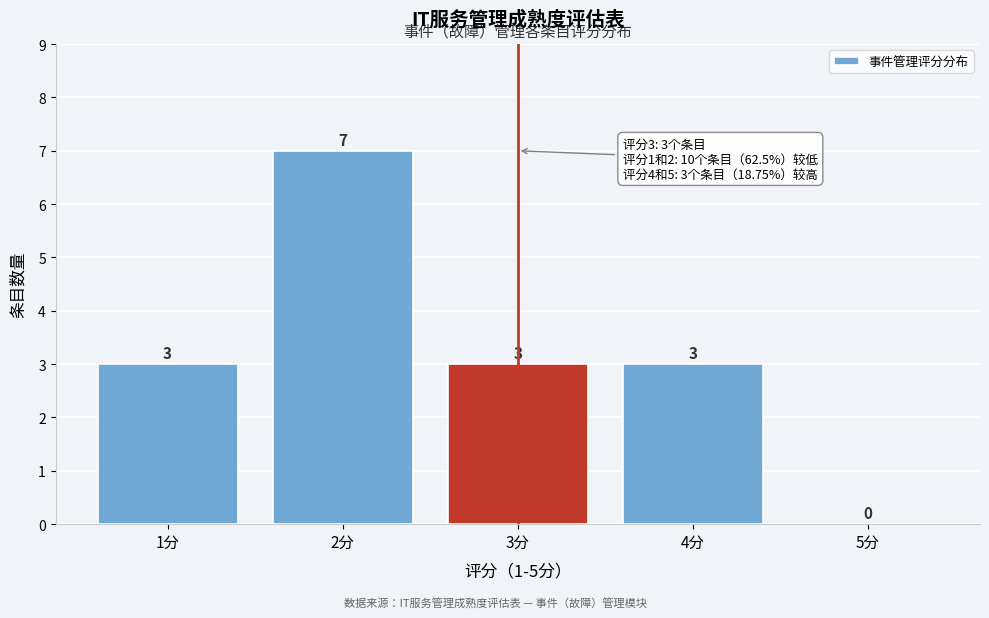

Reading left to right, what are all the values shown in this chart?

1分=3	2分=7	3分=3	4分=3	5分=0